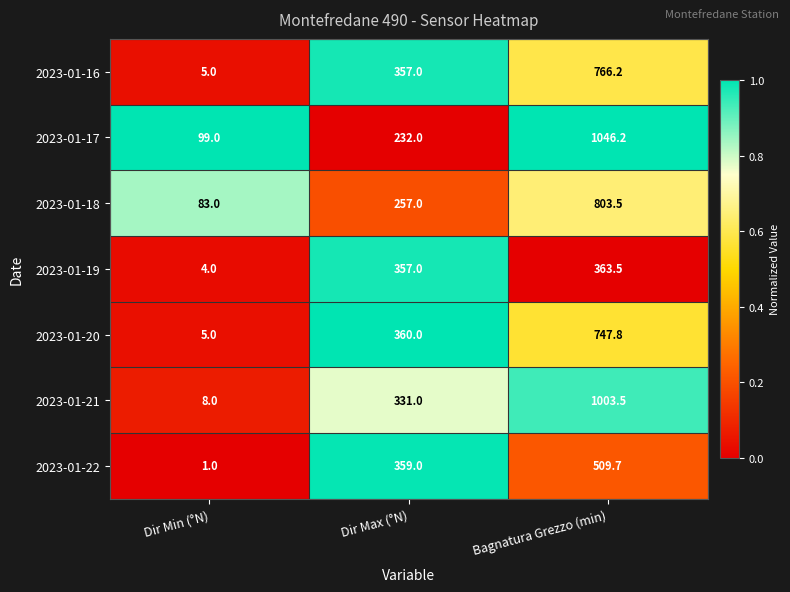

What is the difference between the highest and lowest values at Bagnatura Grezzo (min)?

682.7